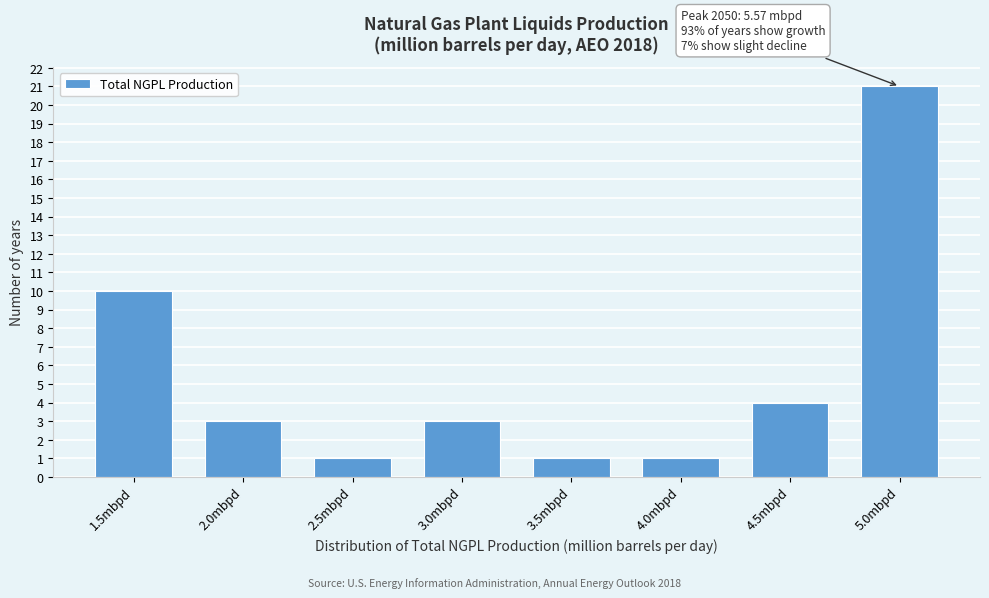

Reading left to right, list all the values displayed in this chart.

1.5mbpd=10	2.0mbpd=3	2.5mbpd=1	3.0mbpd=3	3.5mbpd=1	4.0mbpd=1	4.5mbpd=4	5.0mbpd=21